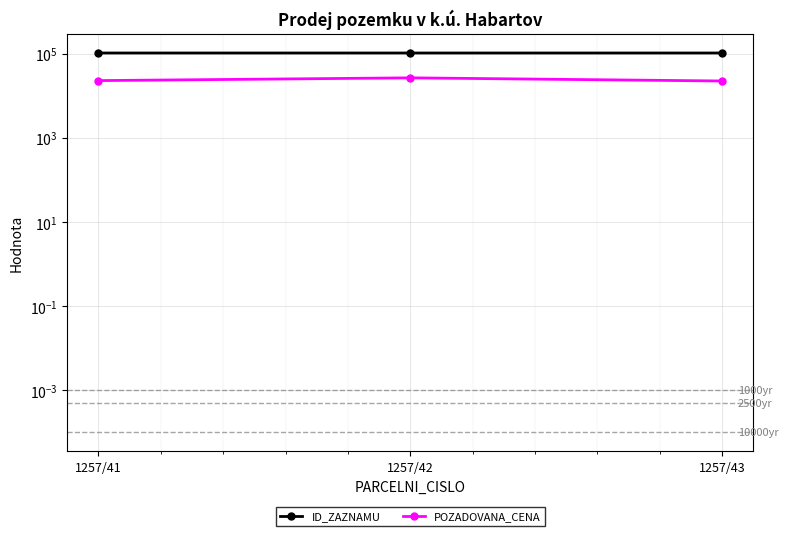

The value of POZADOVANA_CENA at 1257/43 is 11529. True or false?

False